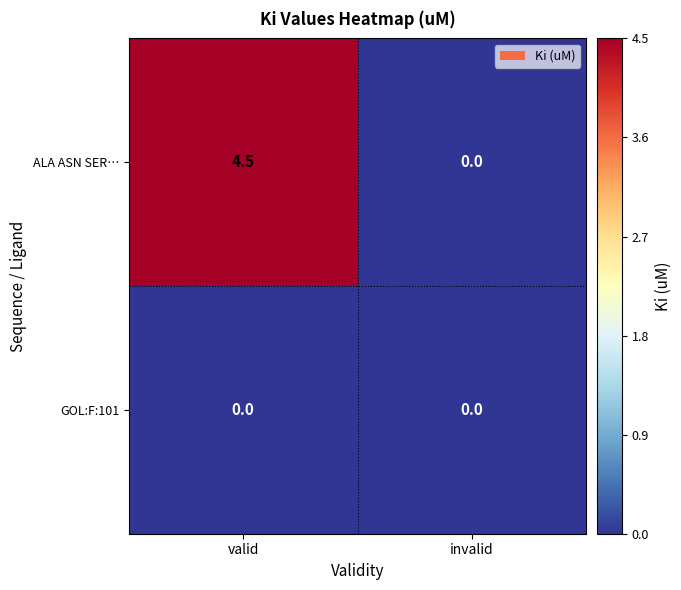

What is the difference between the ALA ASN SER… values at invalid and valid?

4.5